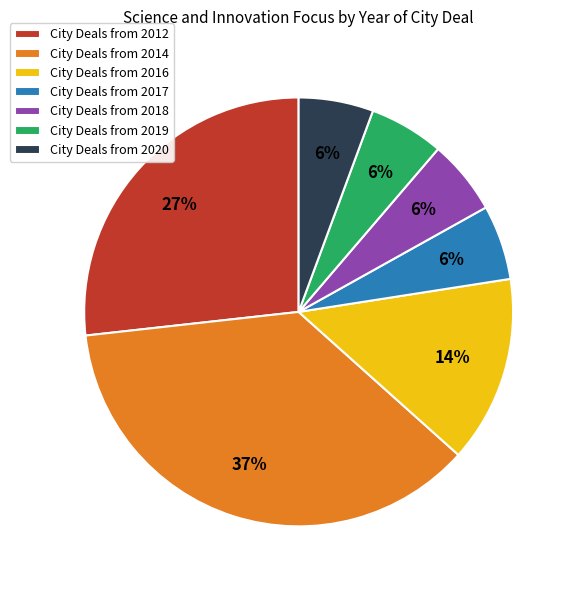

Which slice is the largest?

City Deals from 2014